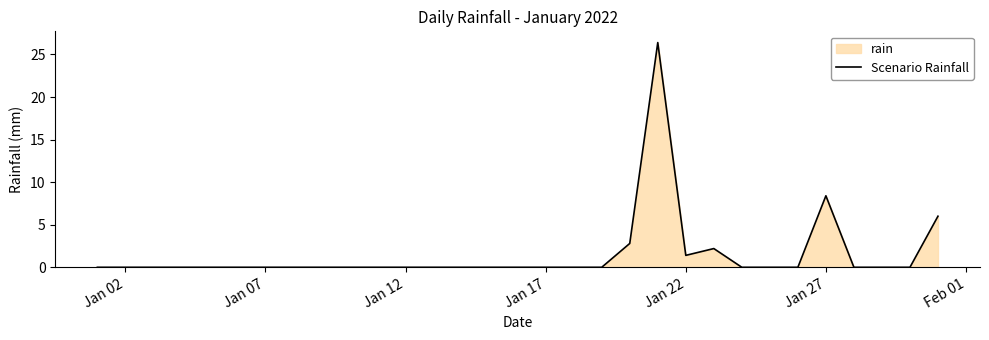

What is the greatest value displayed?

26.4